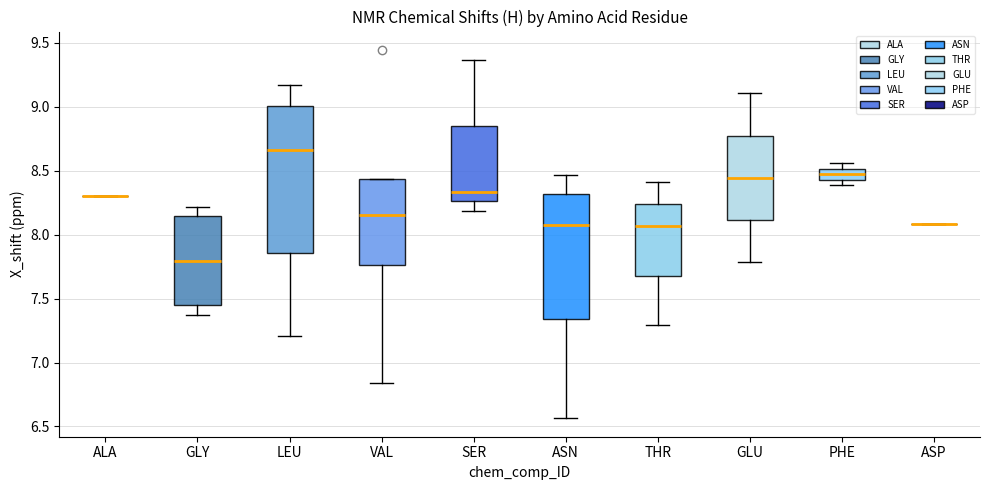

Comparing the boxes themselves (not the whiskers), which one is the tallest?

LEU